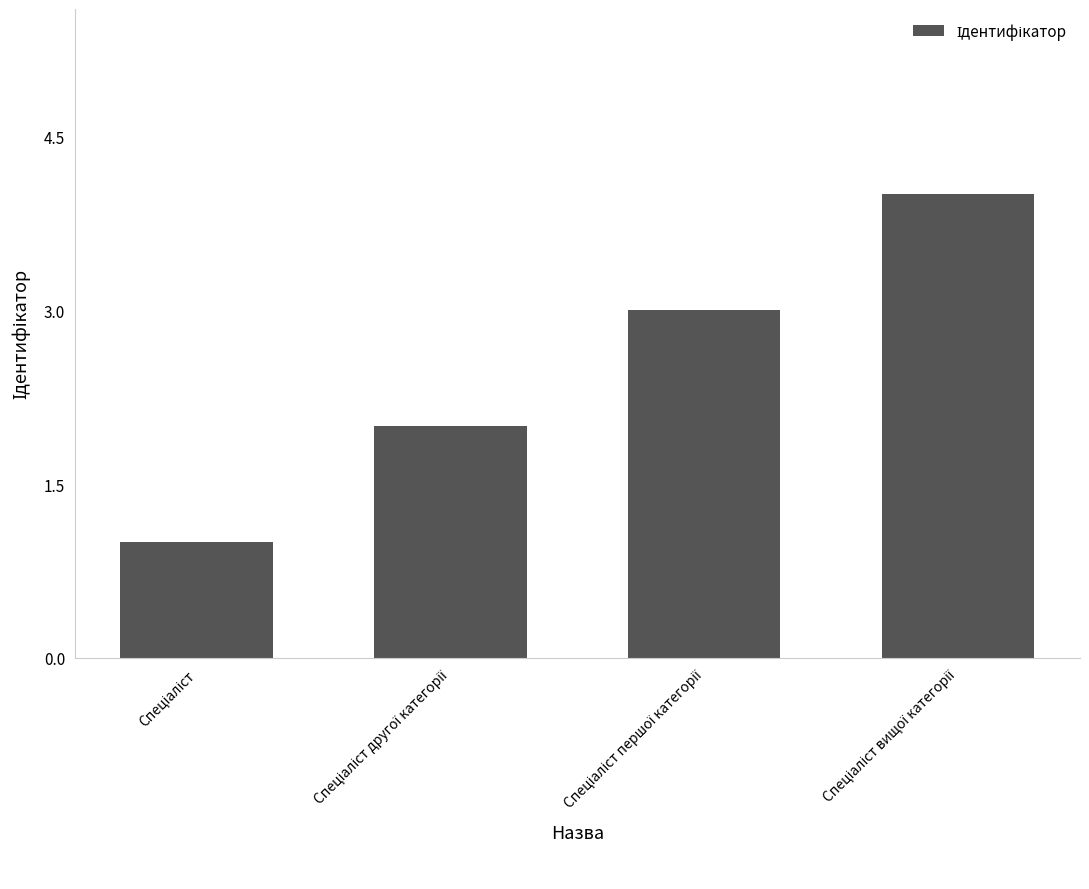

What is the maximum value shown in the chart?

4